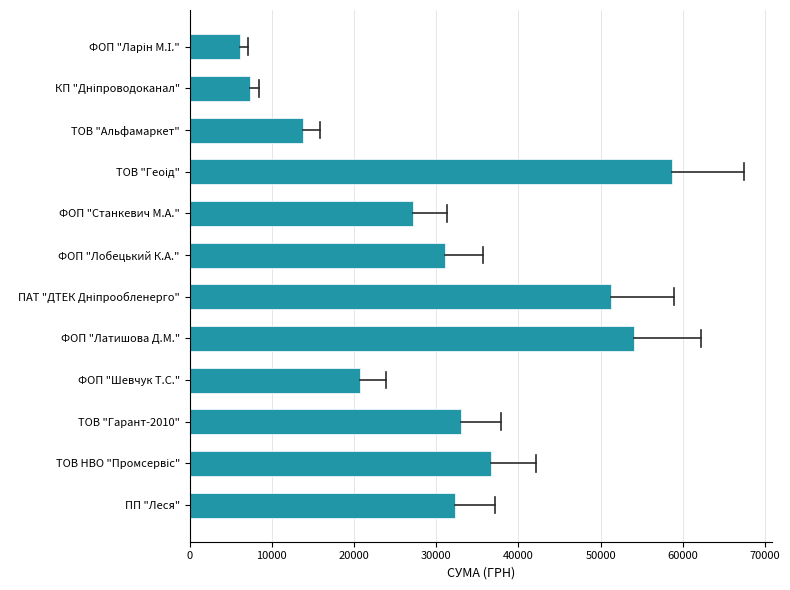

What is the smallest value displayed?

6144.7